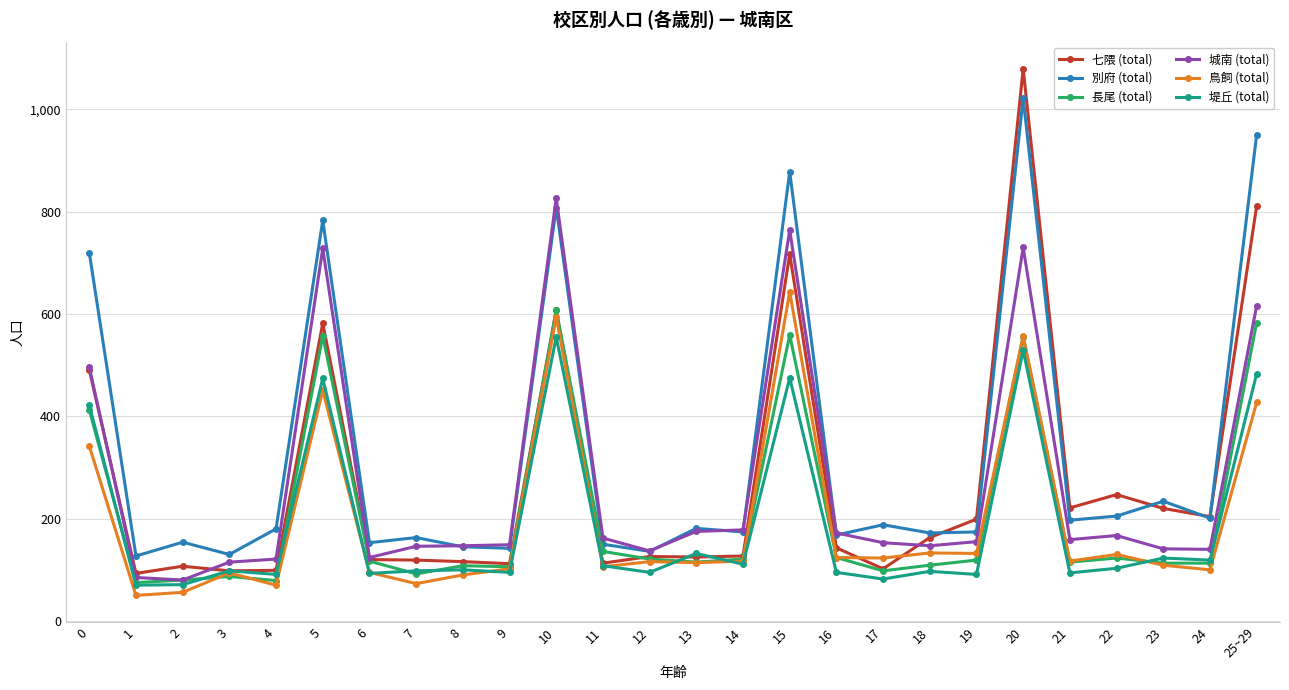

Which series has the widest spread of values?

七隈 (total)